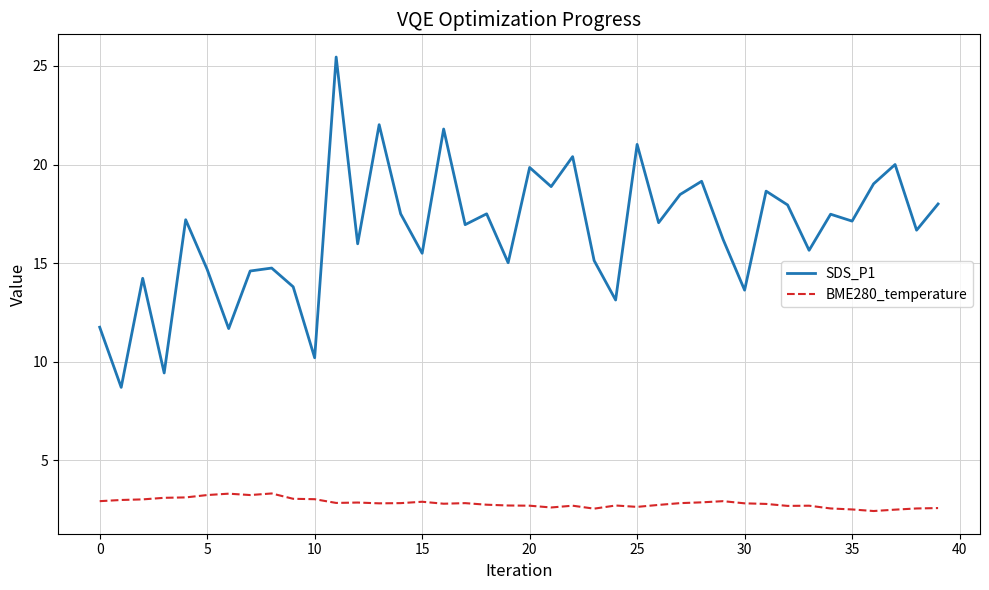

What are all the series names shown in the legend?

SDS_P1, BME280_temperature